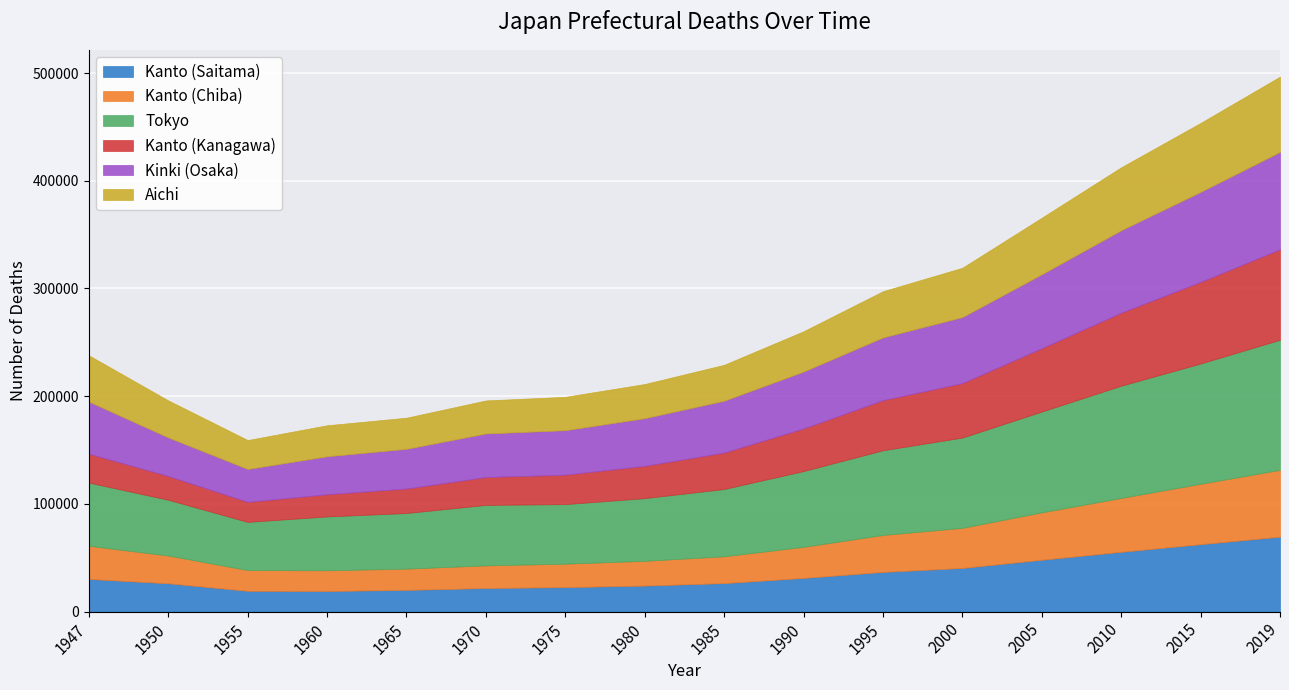

True or false: Tokyo has more than 1 interior local peaks.

False